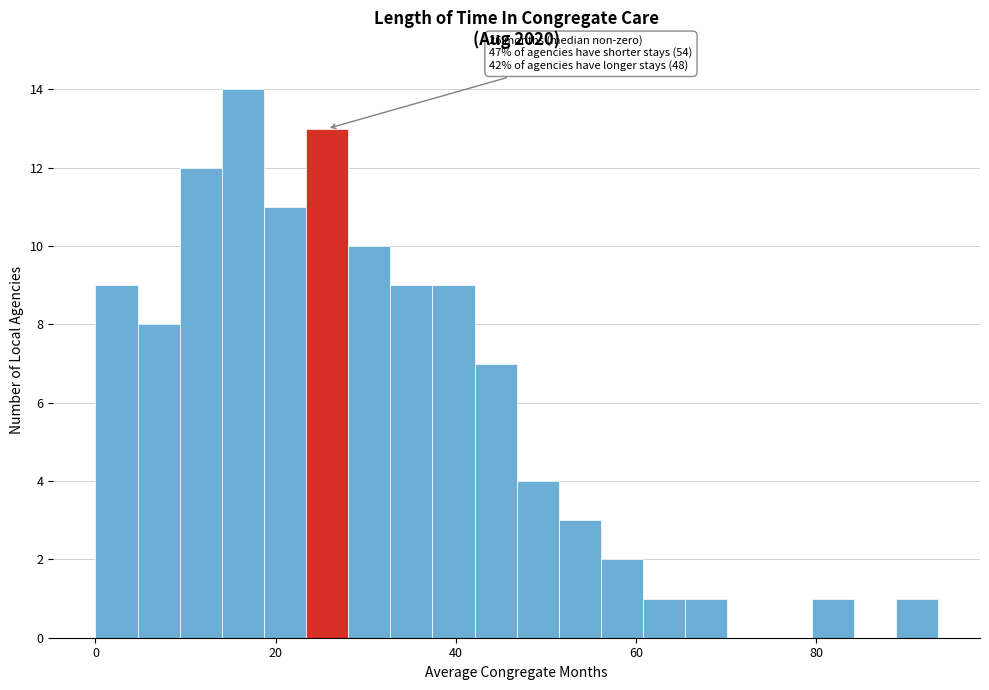

Around what value on the x-axis is the tallest bar? Give the approximate position of its centre, as read against the axis.

16